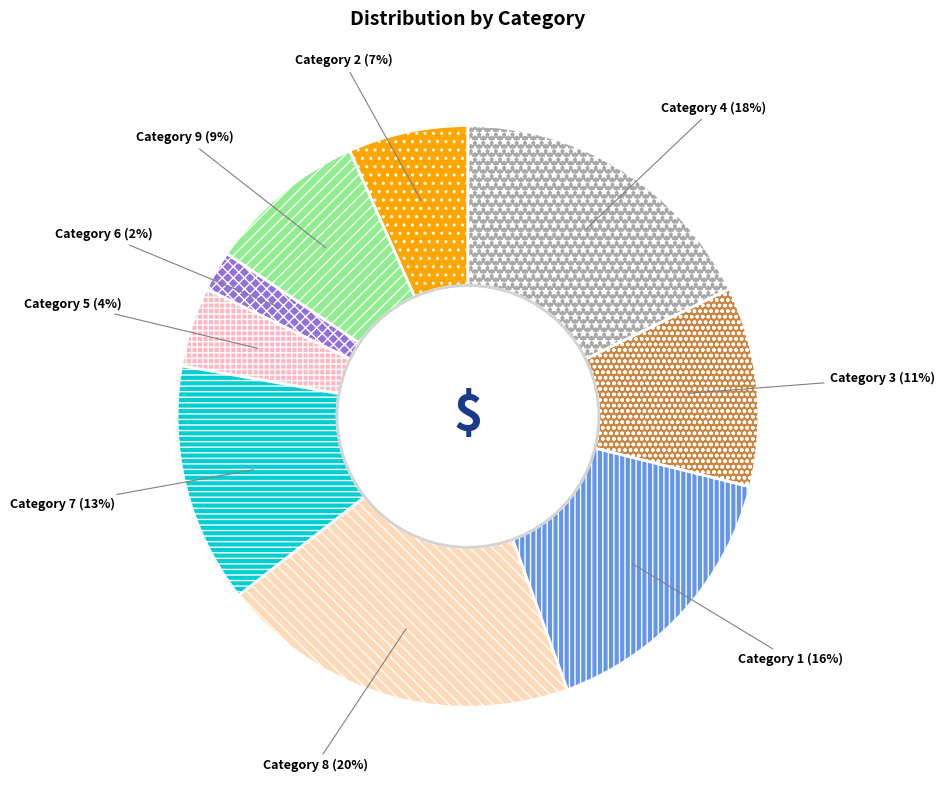

Do Category 7 and Category 4 together represent more than half of the pie?

No